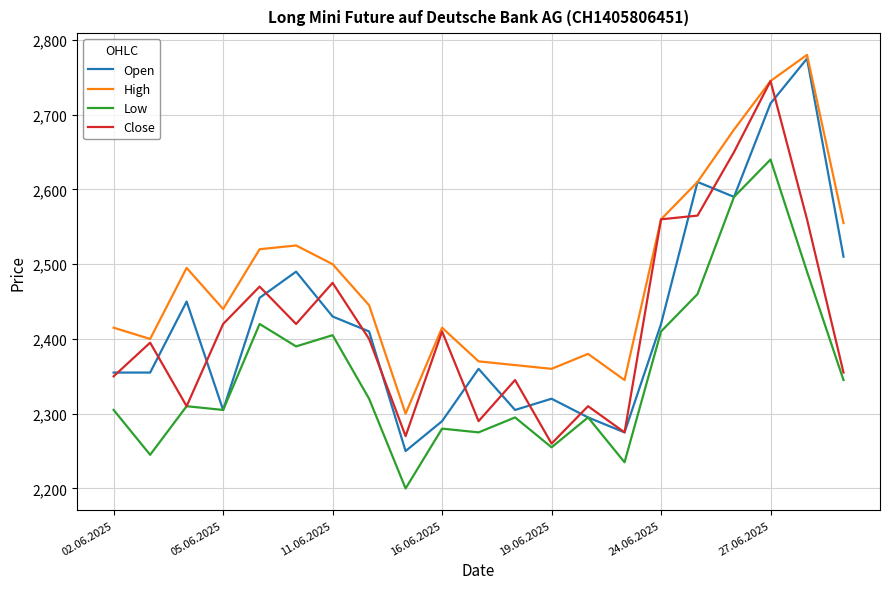

Which series has the widest spread of values?

Open